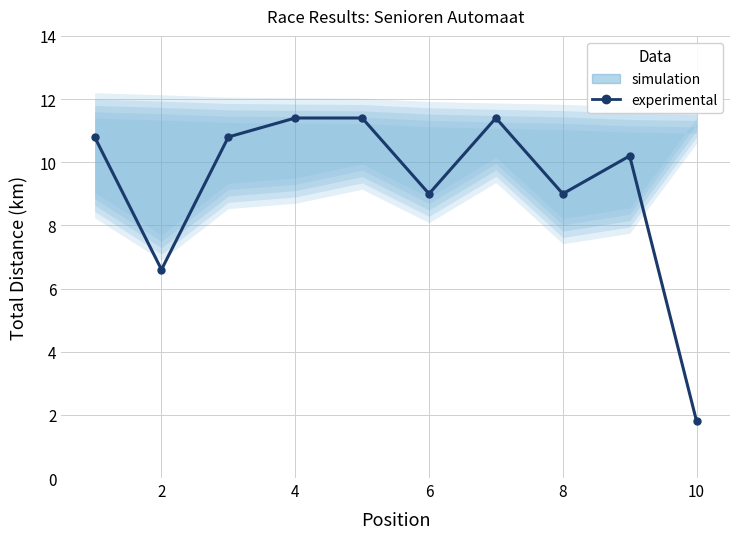

What is the sum of all values?

92.4